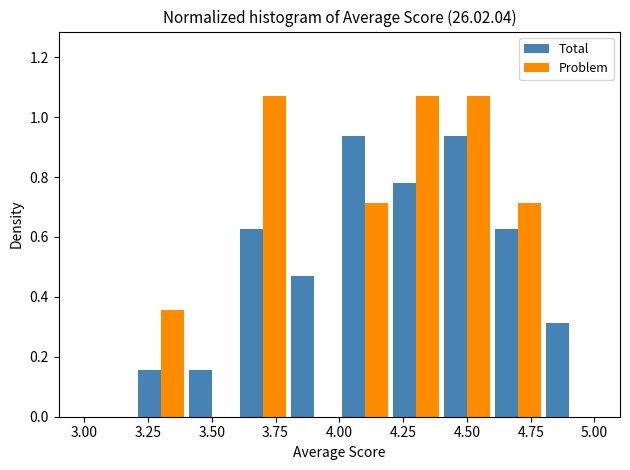

Reading left to right, transcribe this chart: for each range on the x-axis, give the height of each series' bar. The values are not printed on the chart, so give them approximately, as read against the axis.

3.0 to 3.2: Total=0	Problem=0
3.2 to 3.4: Total=0.16	Problem=0.36
3.4 to 3.6: Total=0.16	Problem=0
3.6 to 3.8: Total=0.62	Problem=1.08
3.8 to 4.0: Total=0.46	Problem=0
4.0 to 4.2: Total=0.94	Problem=0.72
4.2 to 4.4: Total=0.78	Problem=1.08
4.4 to 4.6: Total=0.94	Problem=1.08
4.6 to 4.8: Total=0.62	Problem=0.72
4.8 to 5.0: Total=0.32	Problem=0